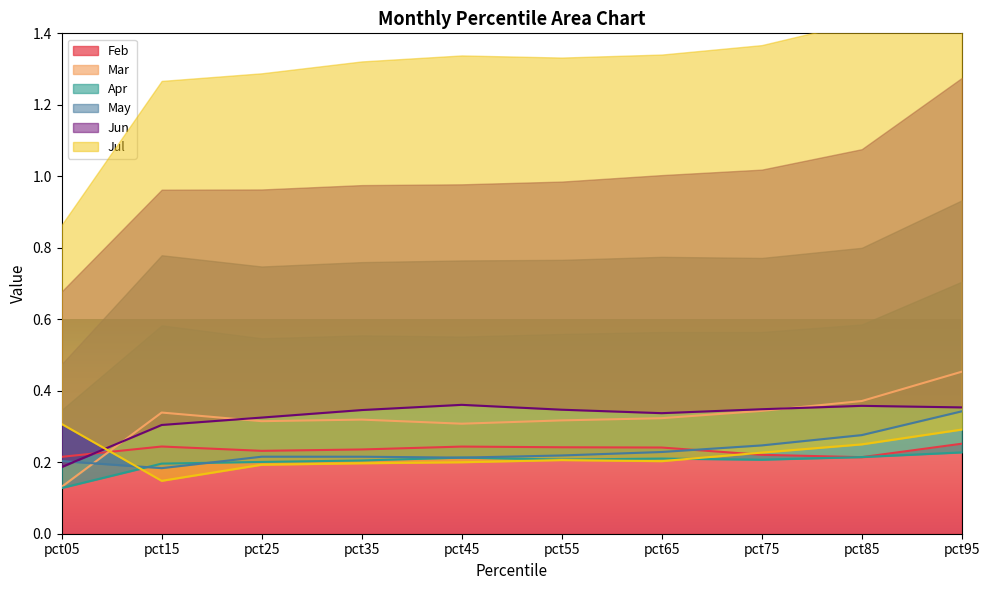

How many distinct data groups are displayed?

6